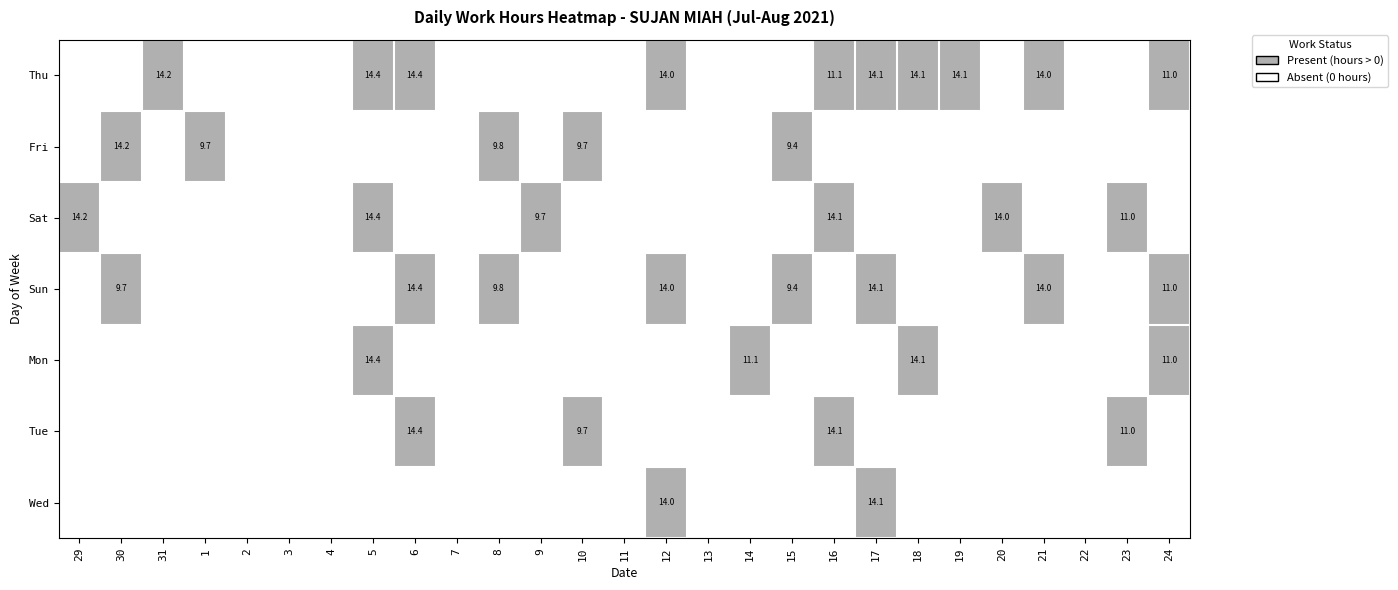

Which label corresponds to the largest value in the chart?

31